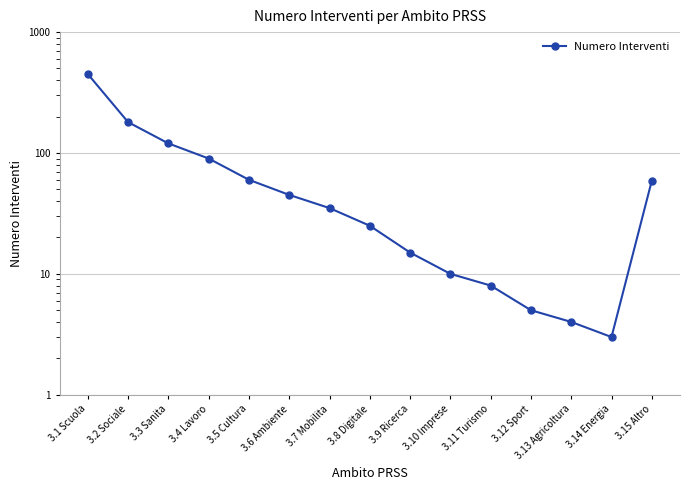

What is the difference between the maximum and minimum values?

447